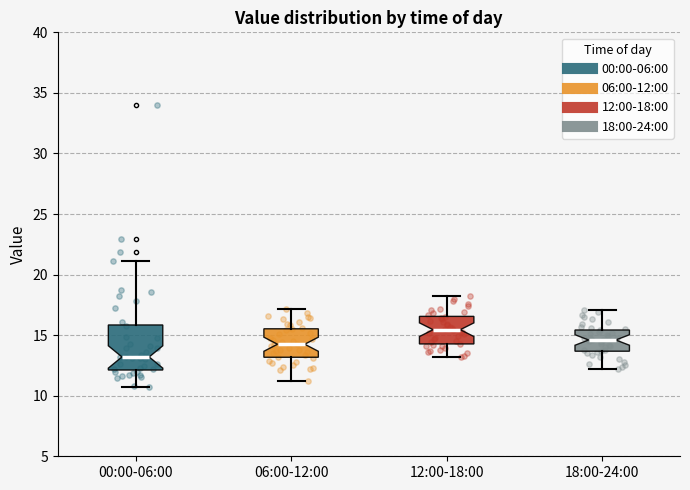

Reading left to right, transcribe this box plot: for each box, give where its median line is, the range the box spans, and where its two whiskers end, as read against the y-axis. The values are not printed on the chart, so give them approximately, as read against the axis.

00:00-06:00: median 13.0, box 12.0 to 16.0, whiskers 10.5 to 21.0
06:00-12:00: median 14.5, box 13.0 to 15.5, whiskers 11.0 to 17.0
12:00-18:00: median 15.5, box 14.5 to 16.5, whiskers 13.0 to 18.0
18:00-24:00: median 14.5, box 13.5 to 15.5, whiskers 12.0 to 17.0